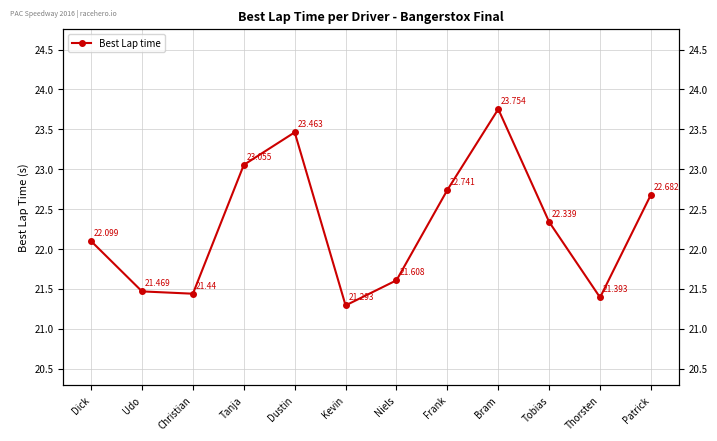

How many series are shown in this chart?

1